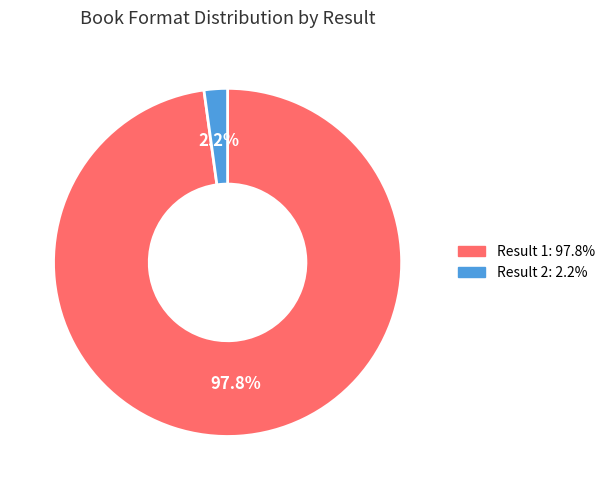

Rank the categories by value from lowest to highest.

Result 2: 2.2%, Result 1: 97.8%